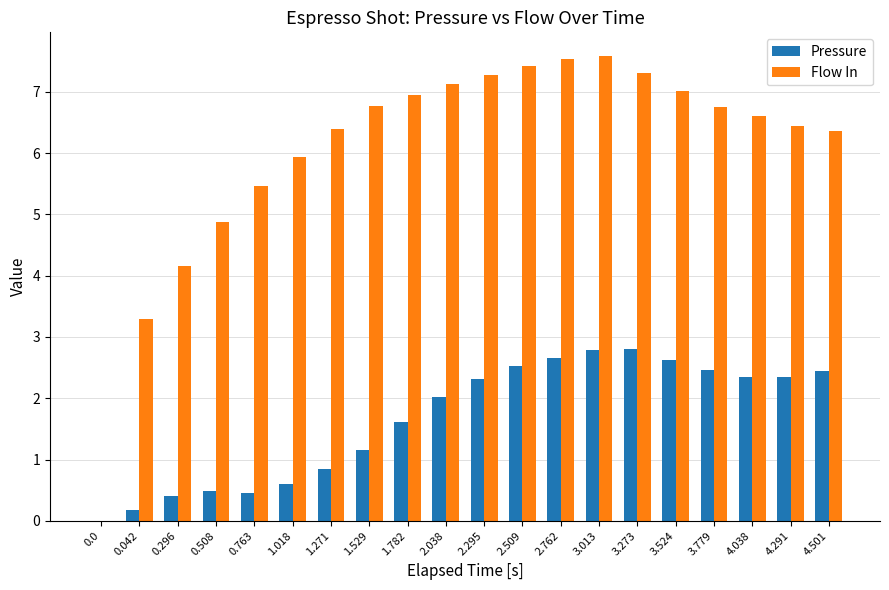

What is the average value of the Flow In series?

6.1